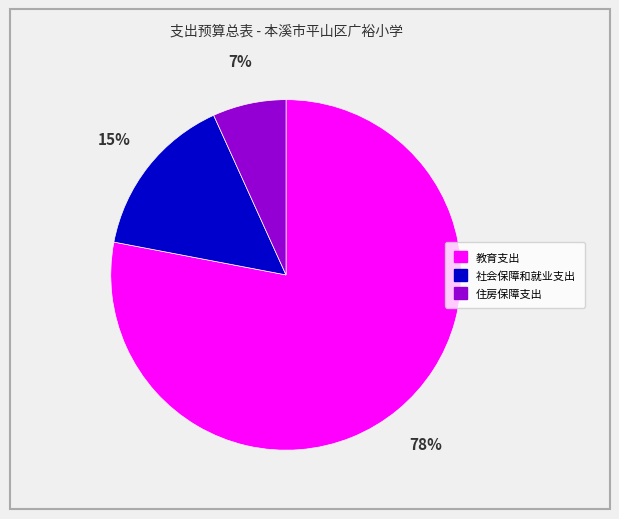

To the nearest percent, what portion does 教育支出 represent?

78%